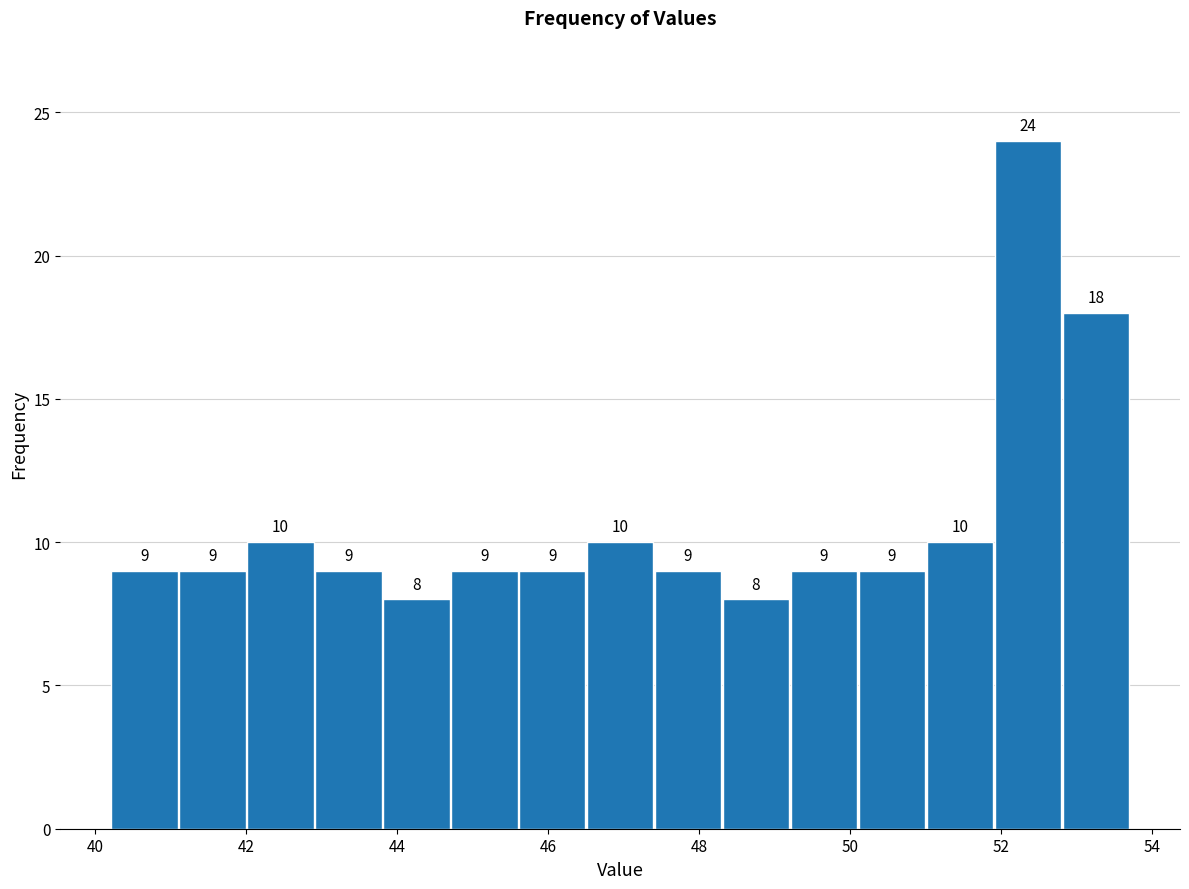

How tall is the bar that spans 46.5 to 47.4 on the x-axis? The bar edges are not printed on the chart, so give them approximately, as read against the axis.

10